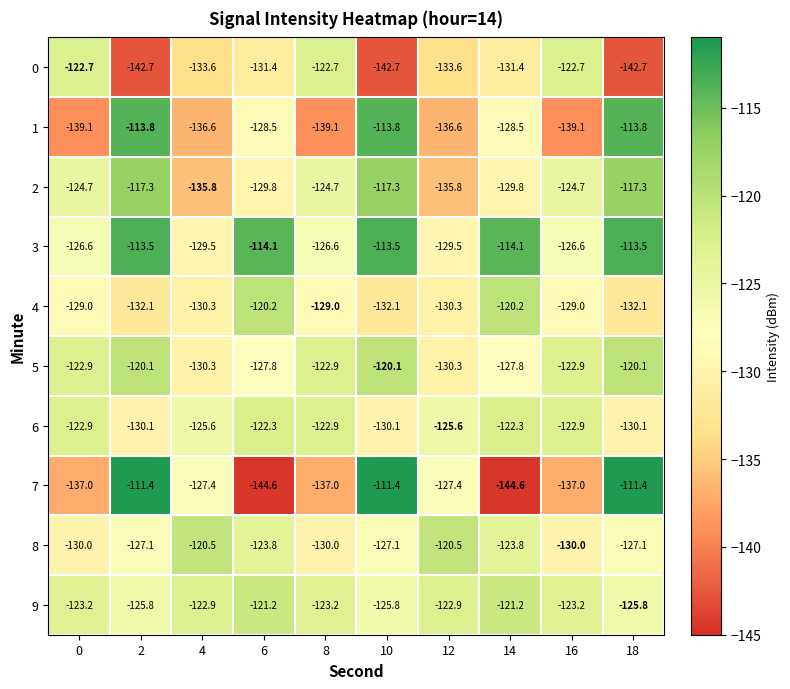

At 18, list the series in order from largest to smallest.

7, 3, 1, 2, 5, 9, 8, 6, 4, 0